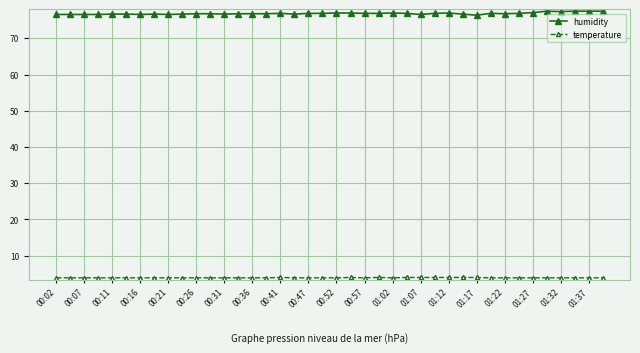

How many lines are shown in the chart?

2